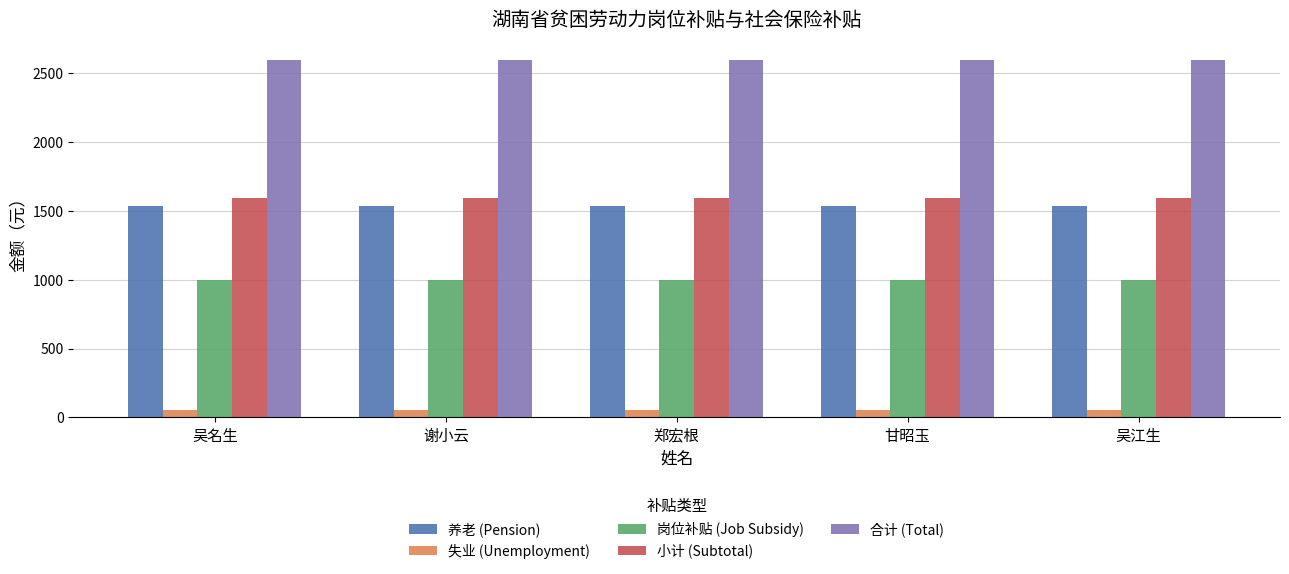

Read the 失业 (Unemployment) value at 吴江生.

56.6